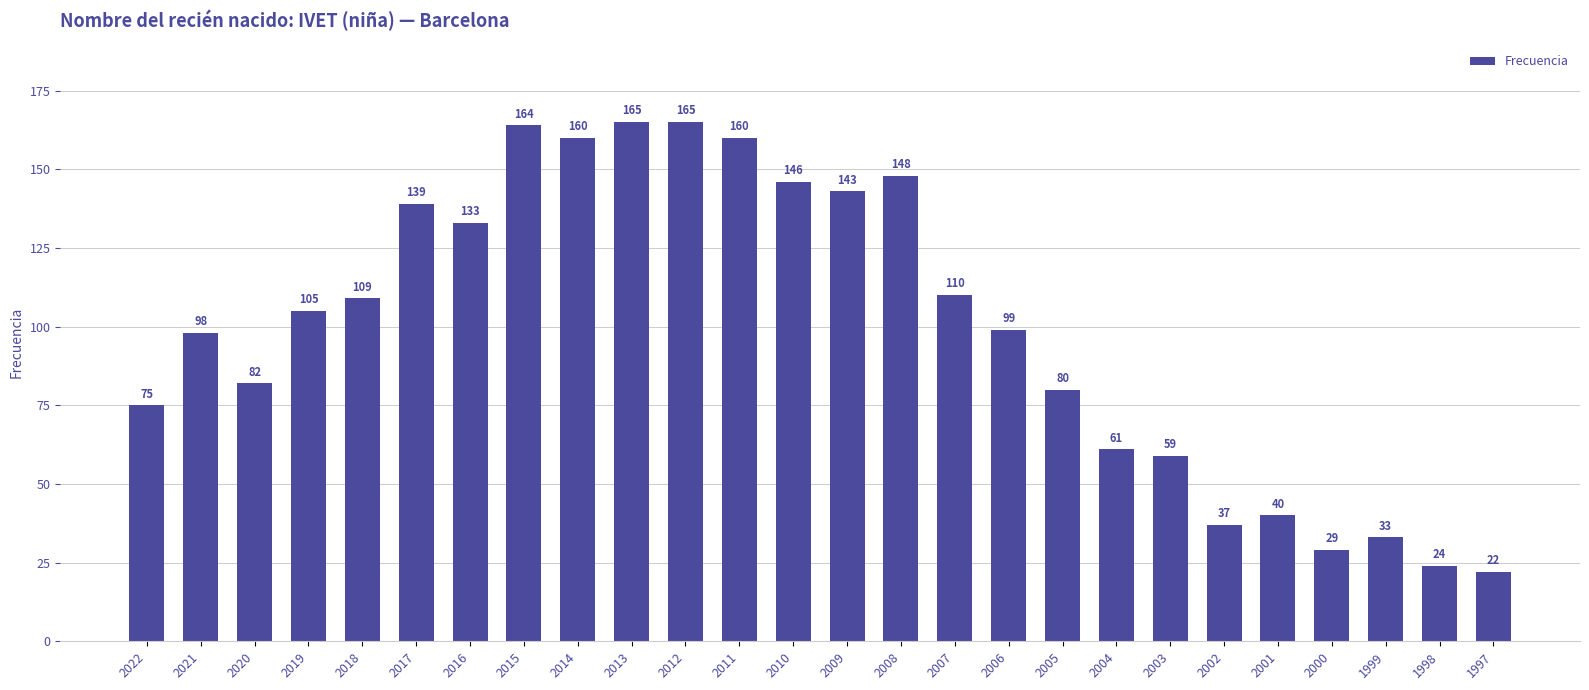

Reading right to left, list all the values displayed in this chart.

1997=22	1998=24	1999=33	2000=29	2001=40	2002=37	2003=59	2004=61	2005=80	2006=99	2007=110	2008=148	2009=143	2010=146	2011=160	2012=165	2013=165	2014=160	2015=164	2016=133	2017=139	2018=109	2019=105	2020=82	2021=98	2022=75